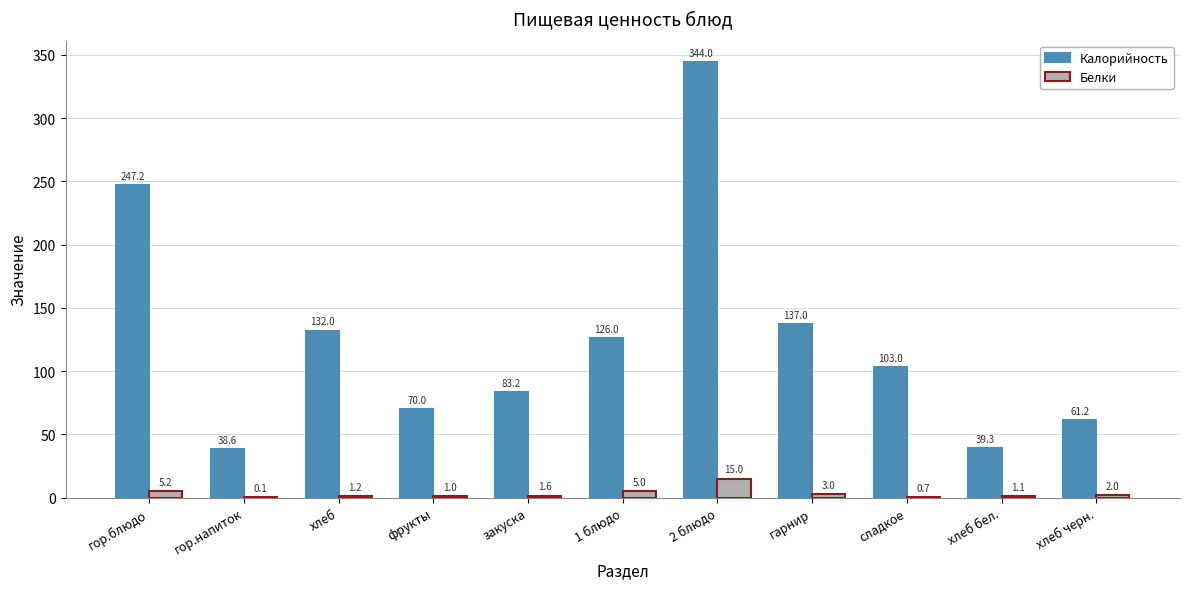

The Калорийность series shows 70.1 at гор.блюдо. True or false?

False